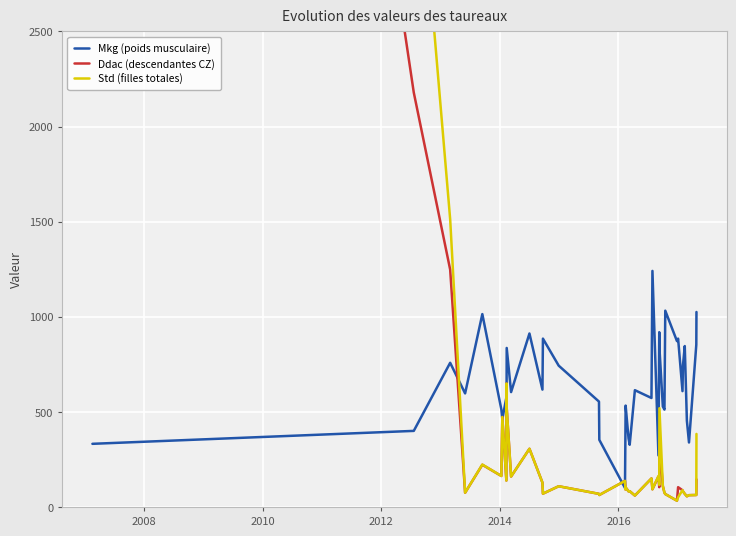

After their last crossing, which series has the higher values: Mkg (poids musculaire) or Ddac (descendantes CZ)?

Mkg (poids musculaire)